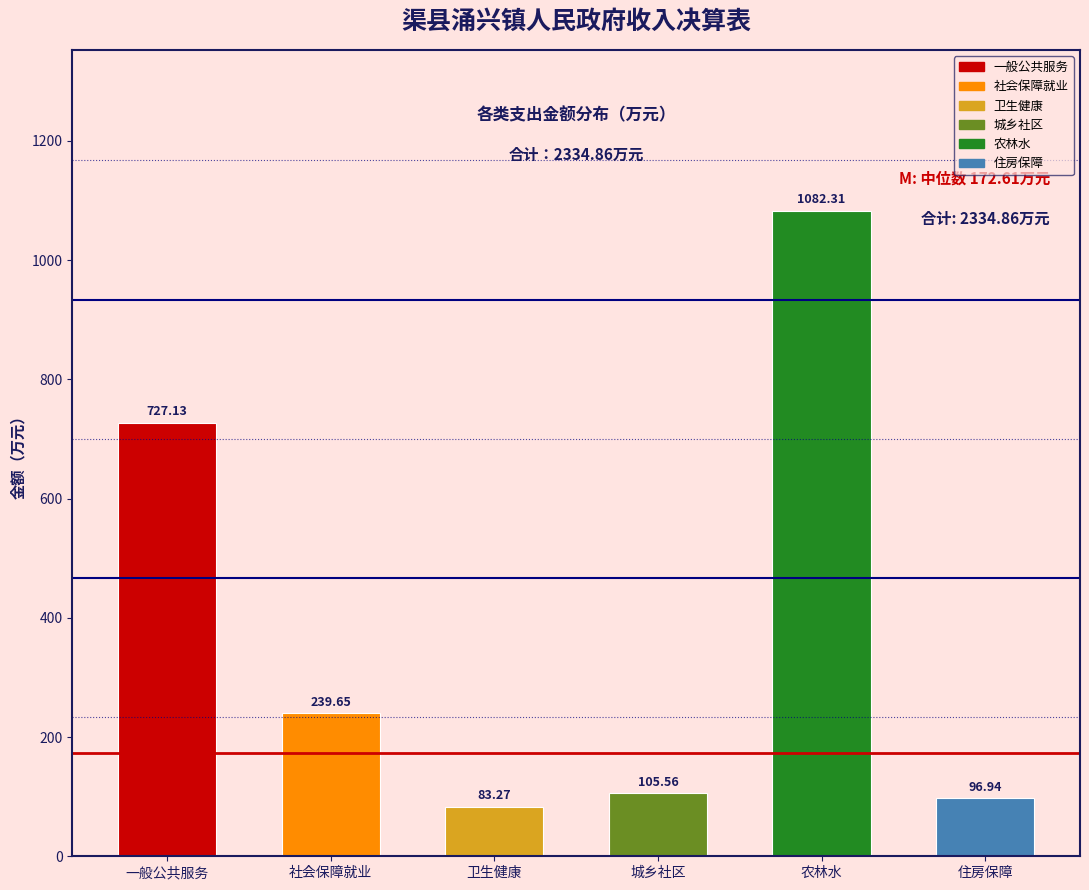

Between 卫生健康 and 一般公共服务, which is larger?

一般公共服务